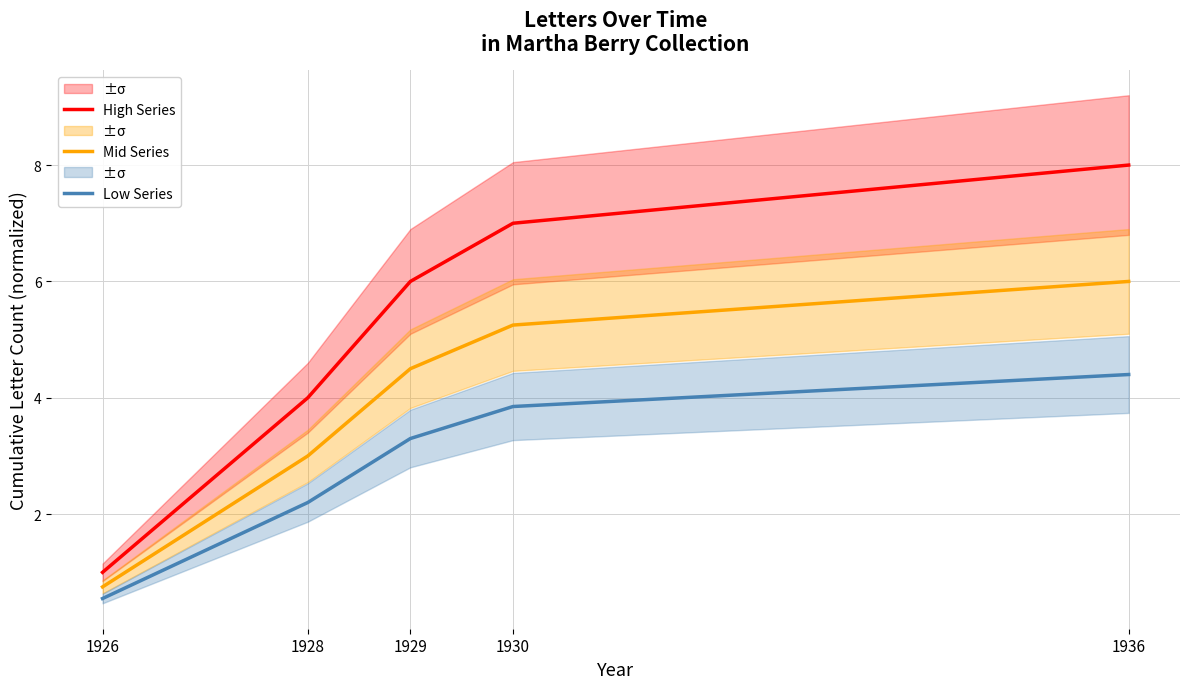

True or false: Low Series has more than 1 interior local peaks.

False